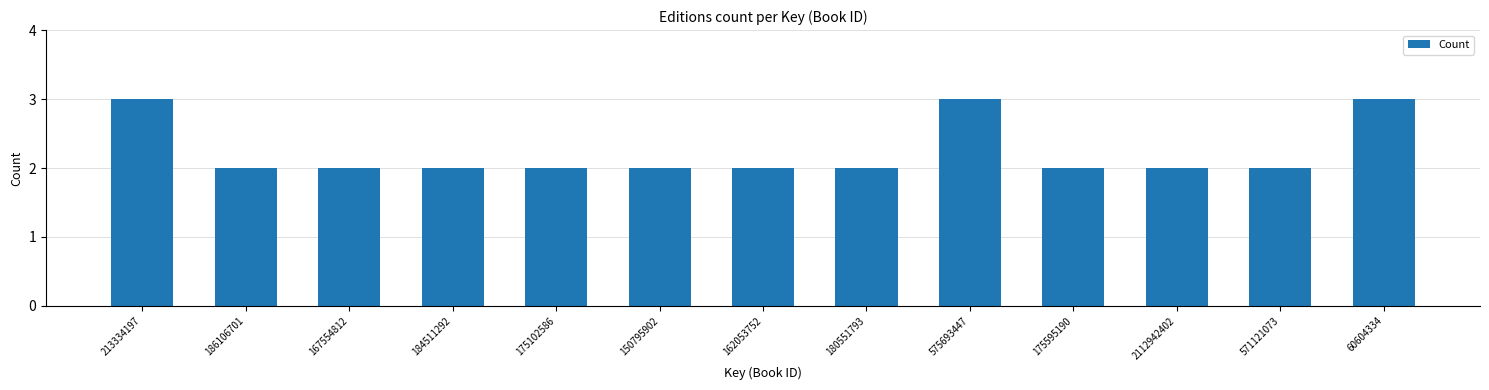

Reading right to left, transcribe all the data shown in this chart.

3	2	2	2	3	2	2	2	2	2	2	2	3